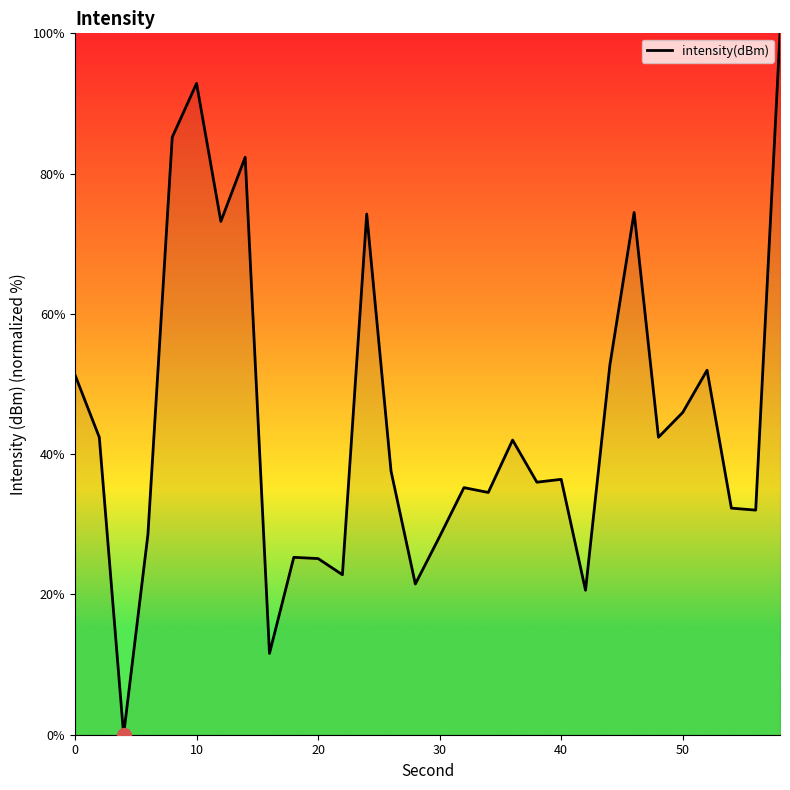

What is the greatest value displayed?

100.0